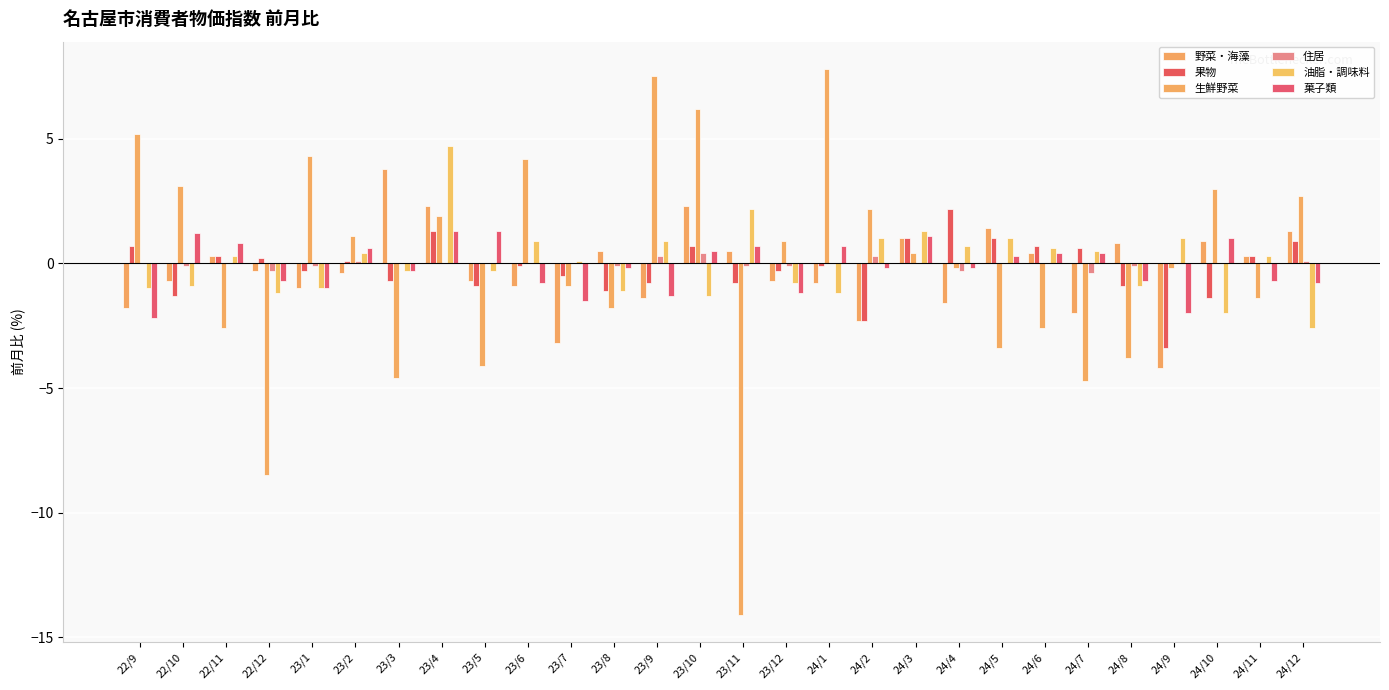

How many categories are shown in the chart?

28